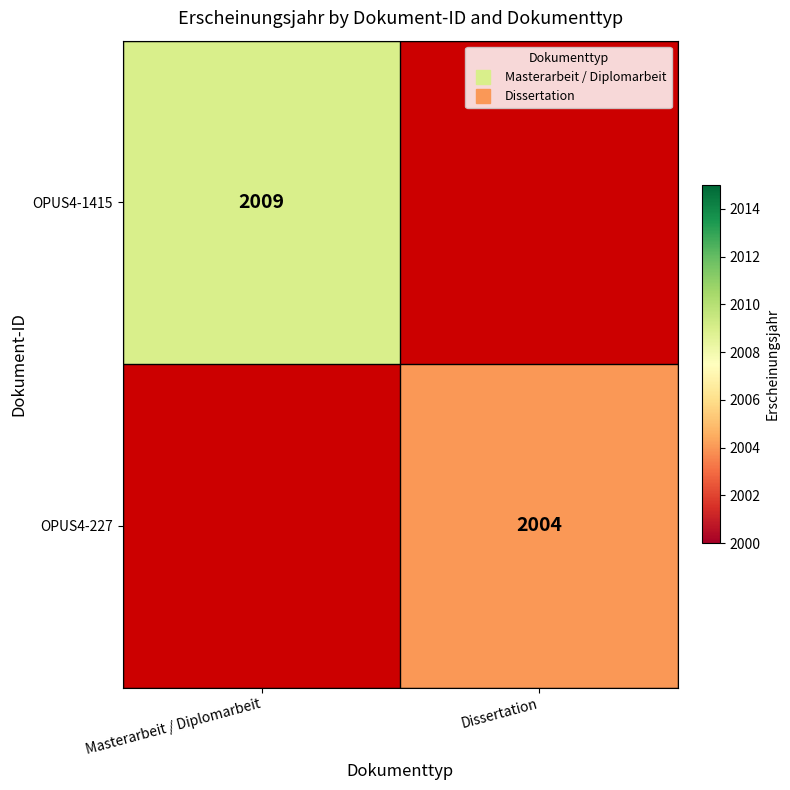

At Dissertation, list the series in order from smallest to largest.

OPUS4-1415, OPUS4-227